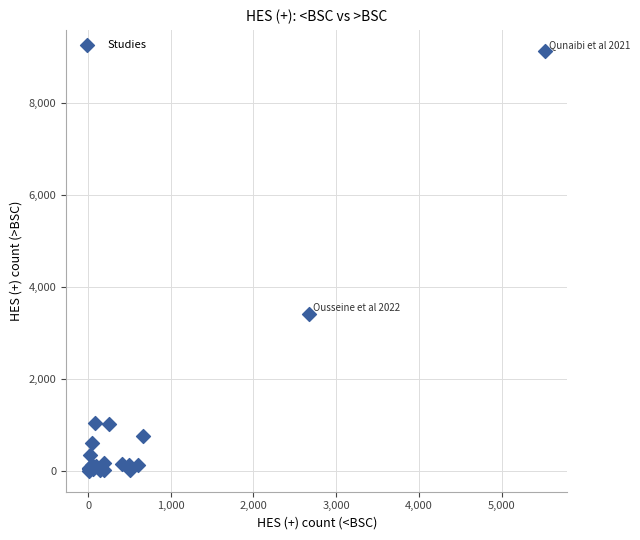

What Y value in the scatter plot is closest to 4568?

3418